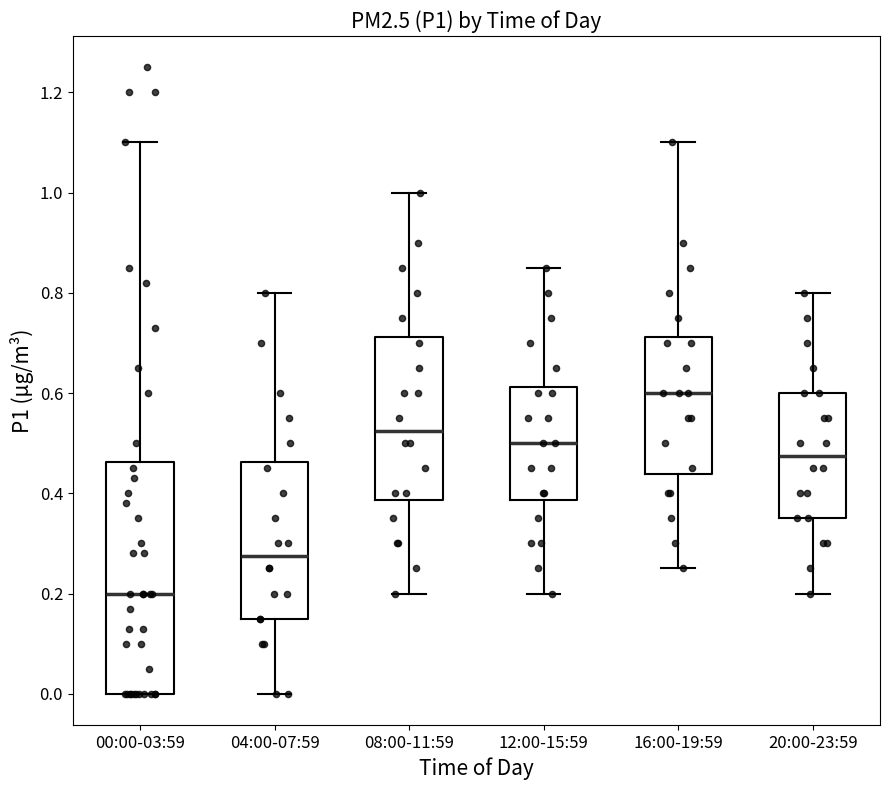

Reading left to right, read every box against the y-axis: the position of its median line, the range the box covers, and the ends of its whiskers. The values are not printed on the chart, so give them approximately, as read against the axis.

00:00-03:59: median 0.20, box 0.00 to 0.46, whiskers 0.00 to 1.10
04:00-07:59: median 0.28, box 0.16 to 0.46, whiskers 0.00 to 0.80
08:00-11:59: median 0.52, box 0.38 to 0.72, whiskers 0.20 to 1.00
12:00-15:59: median 0.50, box 0.38 to 0.62, whiskers 0.20 to 0.86
16:00-19:59: median 0.60, box 0.44 to 0.72, whiskers 0.26 to 1.10
20:00-23:59: median 0.48, box 0.36 to 0.60, whiskers 0.20 to 0.80